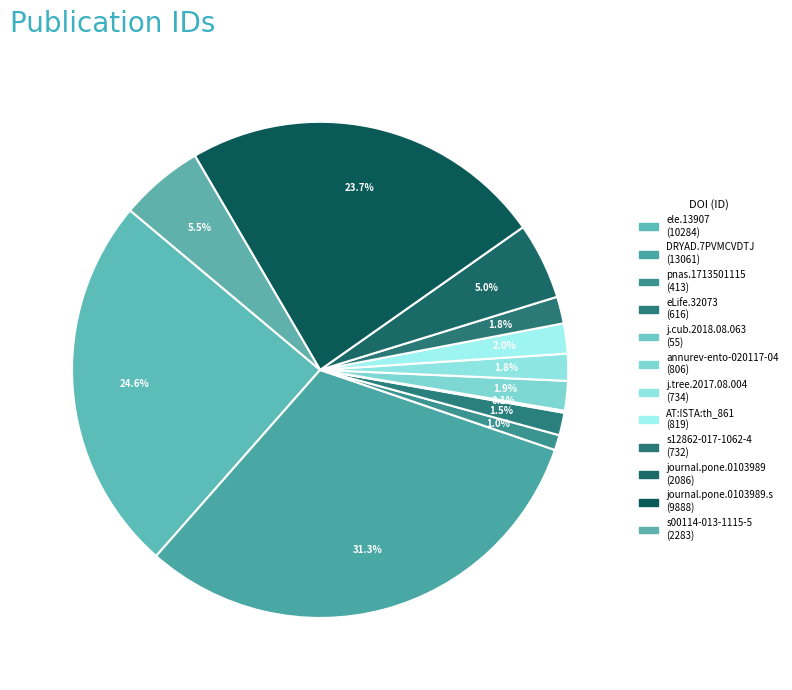

Count the number of slices in the pie.

12